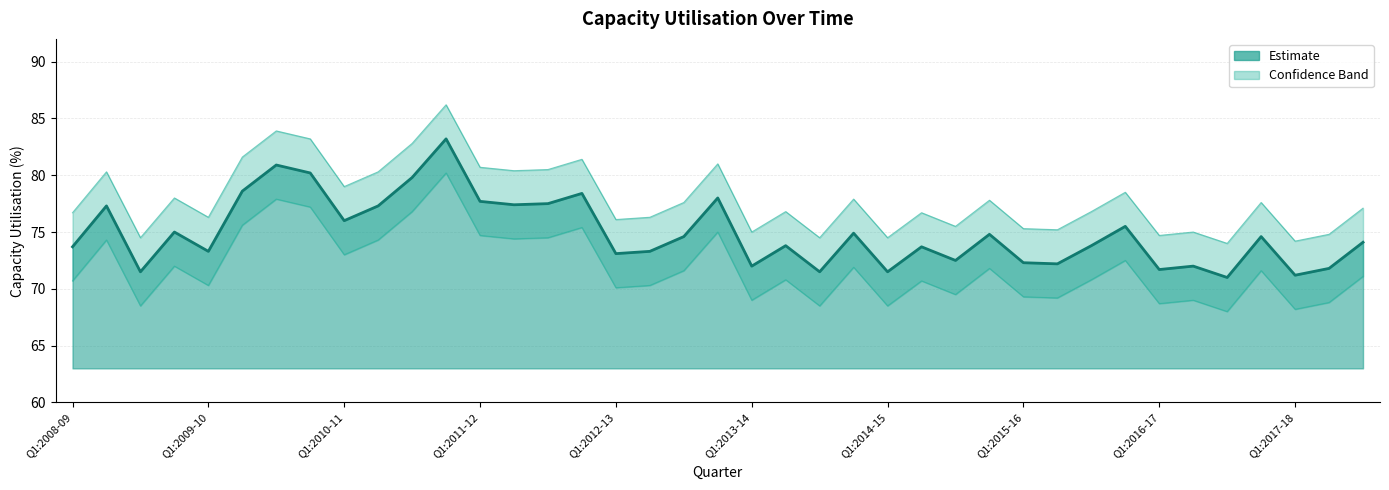

How many data points in Upper Band are less than 77?

19